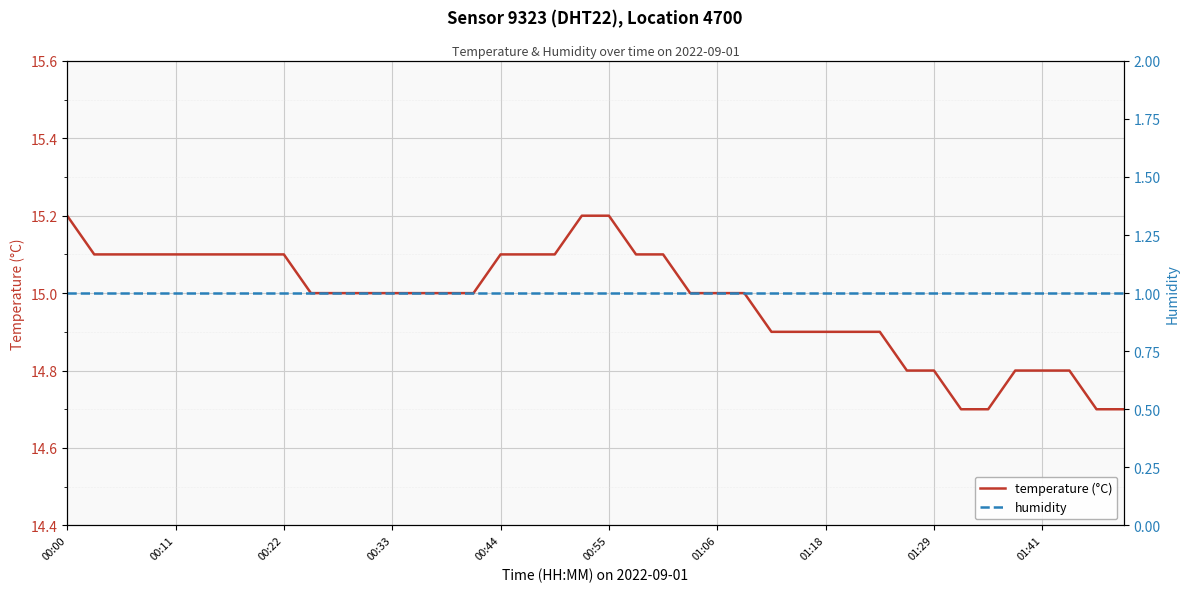

At which label does humidity reach its minimum?

00:00